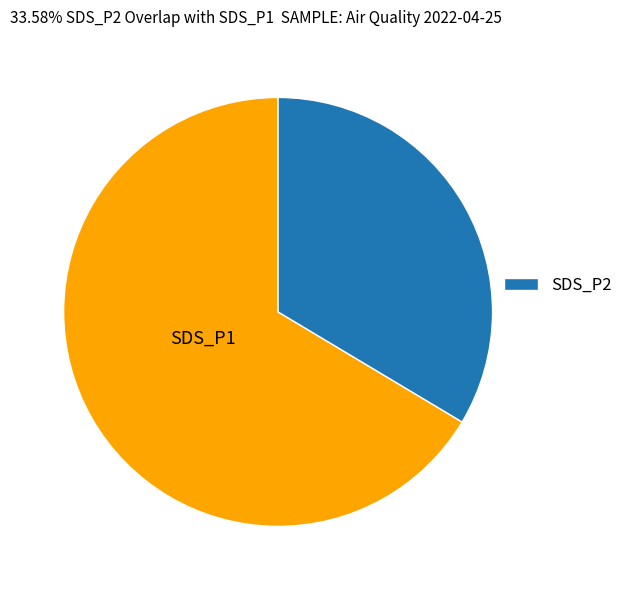

Is there a majority slice in this chart?

Yes